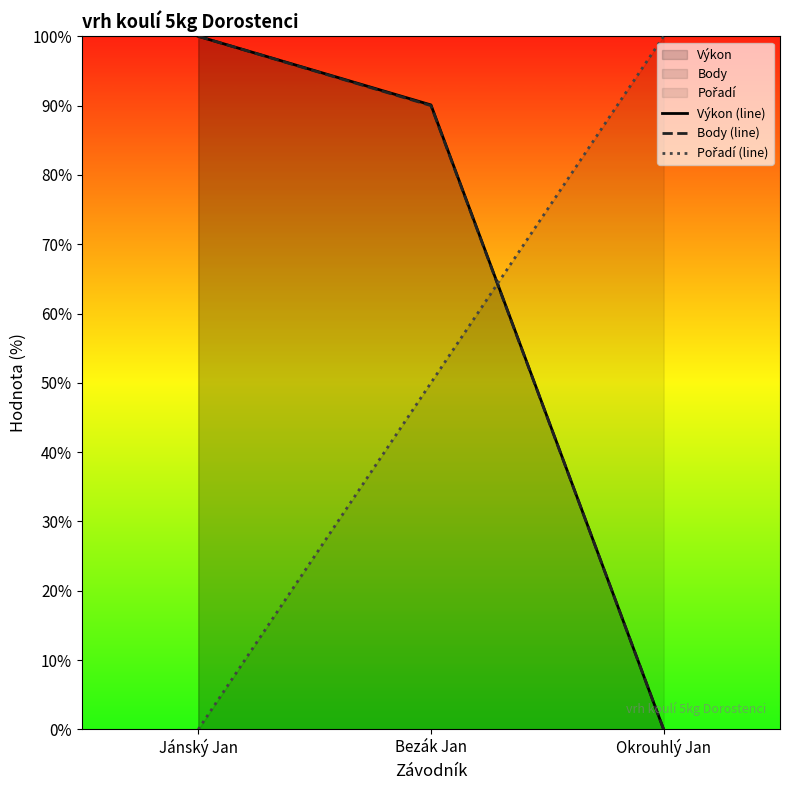

List the series in order of their peak value, highest first.

Výkon (line), Body (line), Pořadí (line)